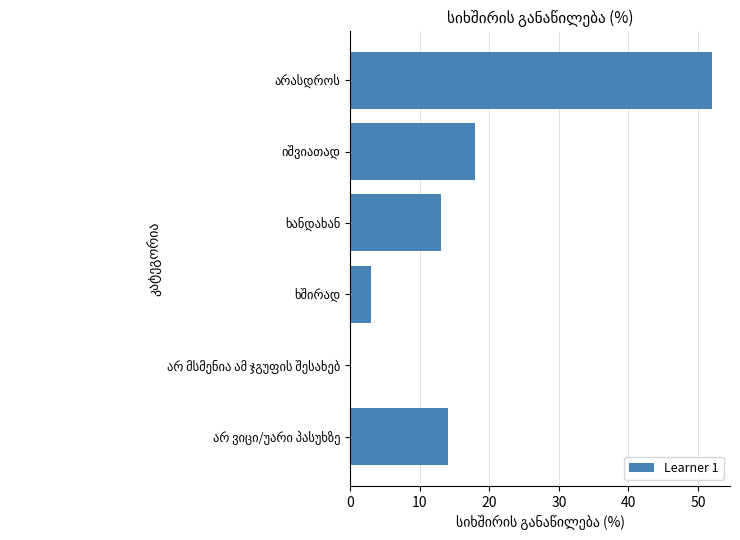

What is the maximum value shown in the chart?

52